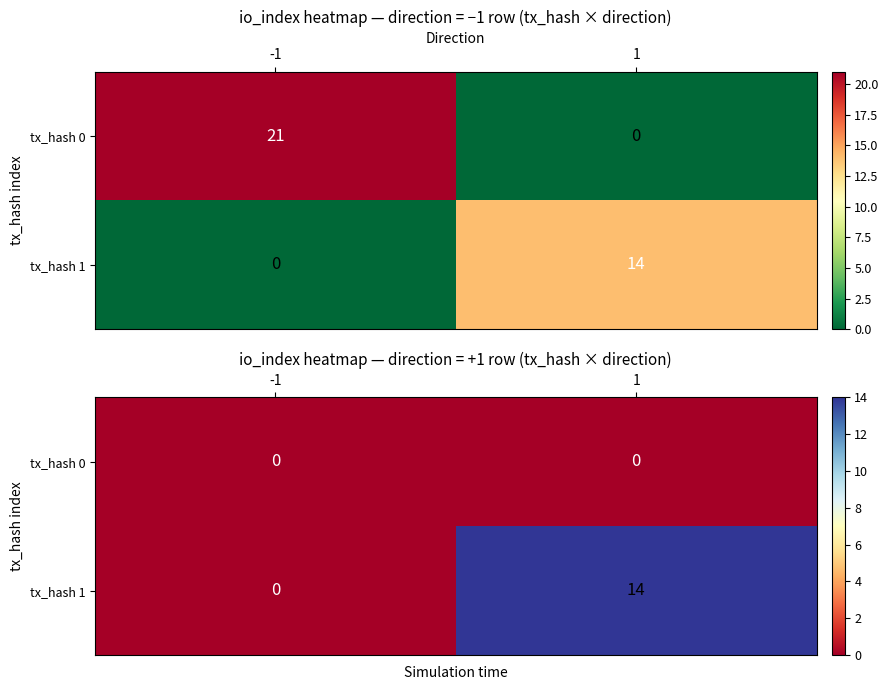

List the labels in order of tx_hash 1 value, smallest first.

-1, 1